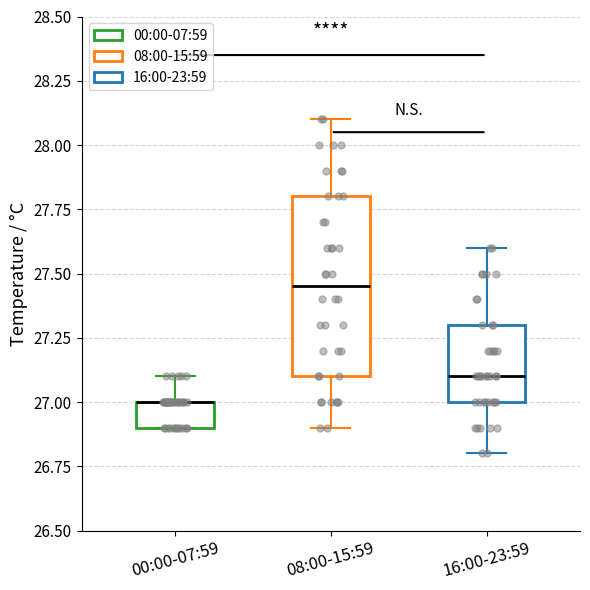

Comparing the boxes themselves (not the whiskers), which one is the tallest?

08:00-15:59